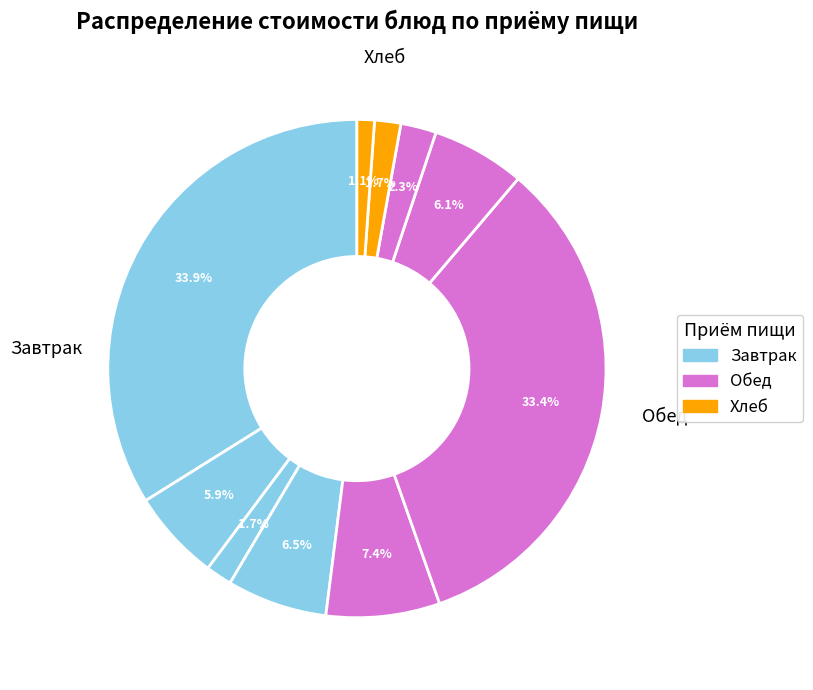

How many segments does this pie chart have?

10